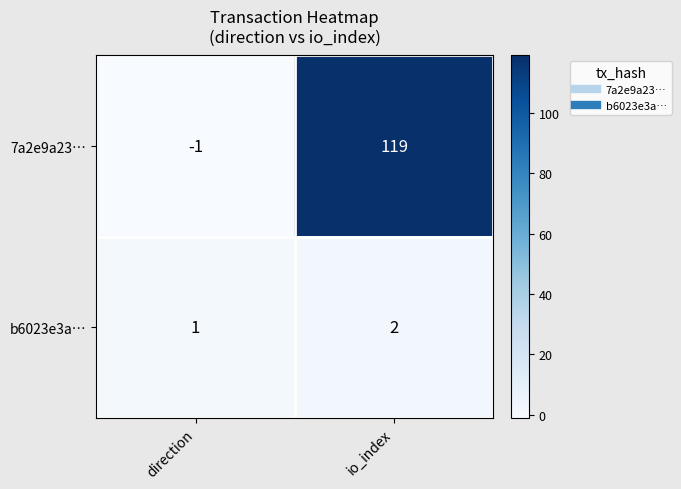

At io_index, list the series in order from largest to smallest.

7a2e9a23…, b6023e3a…